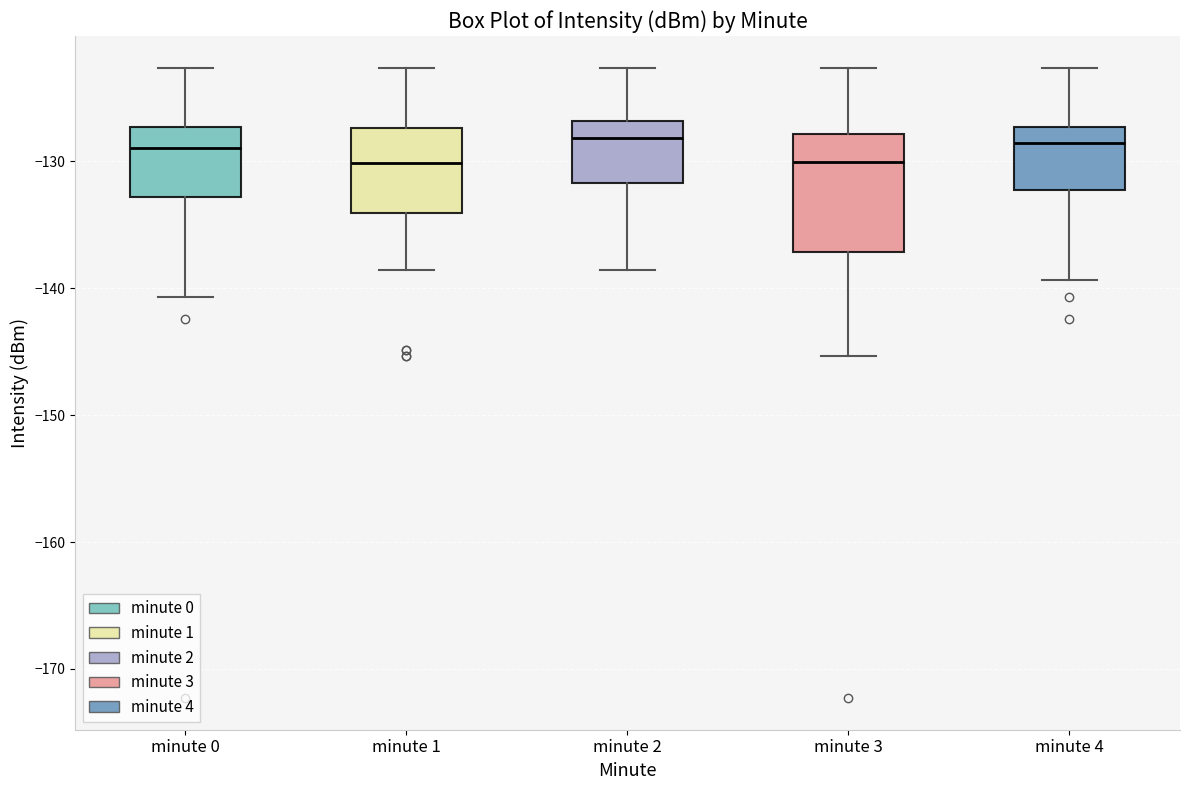

Reading left to right, read every box against the y-axis: the position of its median line, the range the box covers, and the ends of its whiskers. The values are not printed on the chart, so give them approximately, as read against the axis.

minute 0: median -129, box -133 to -127, whiskers -141 to -123
minute 1: median -130, box -134 to -127, whiskers -139 to -123
minute 2: median -128, box -132 to -127, whiskers -139 to -123
minute 3: median -130, box -137 to -128, whiskers -145 to -123
minute 4: median -129, box -132 to -127, whiskers -139 to -123